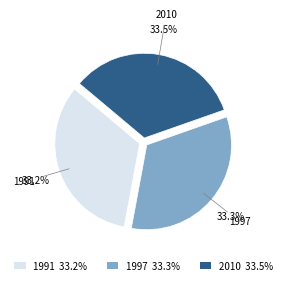

What is the ratio of the value at 1991 33.2% to the value at 1997 33.3%?

1.0